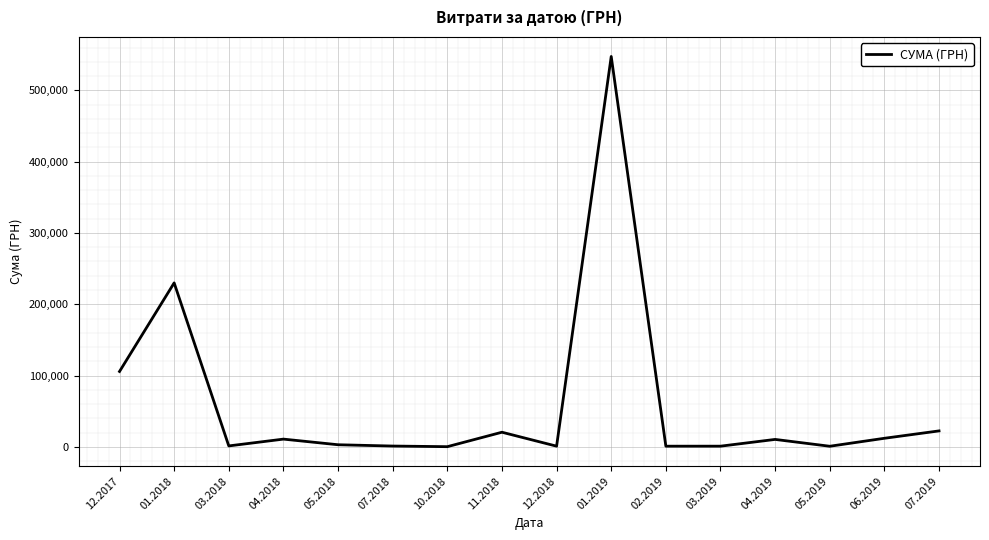

What is the maximum value shown in the chart?

547461.7